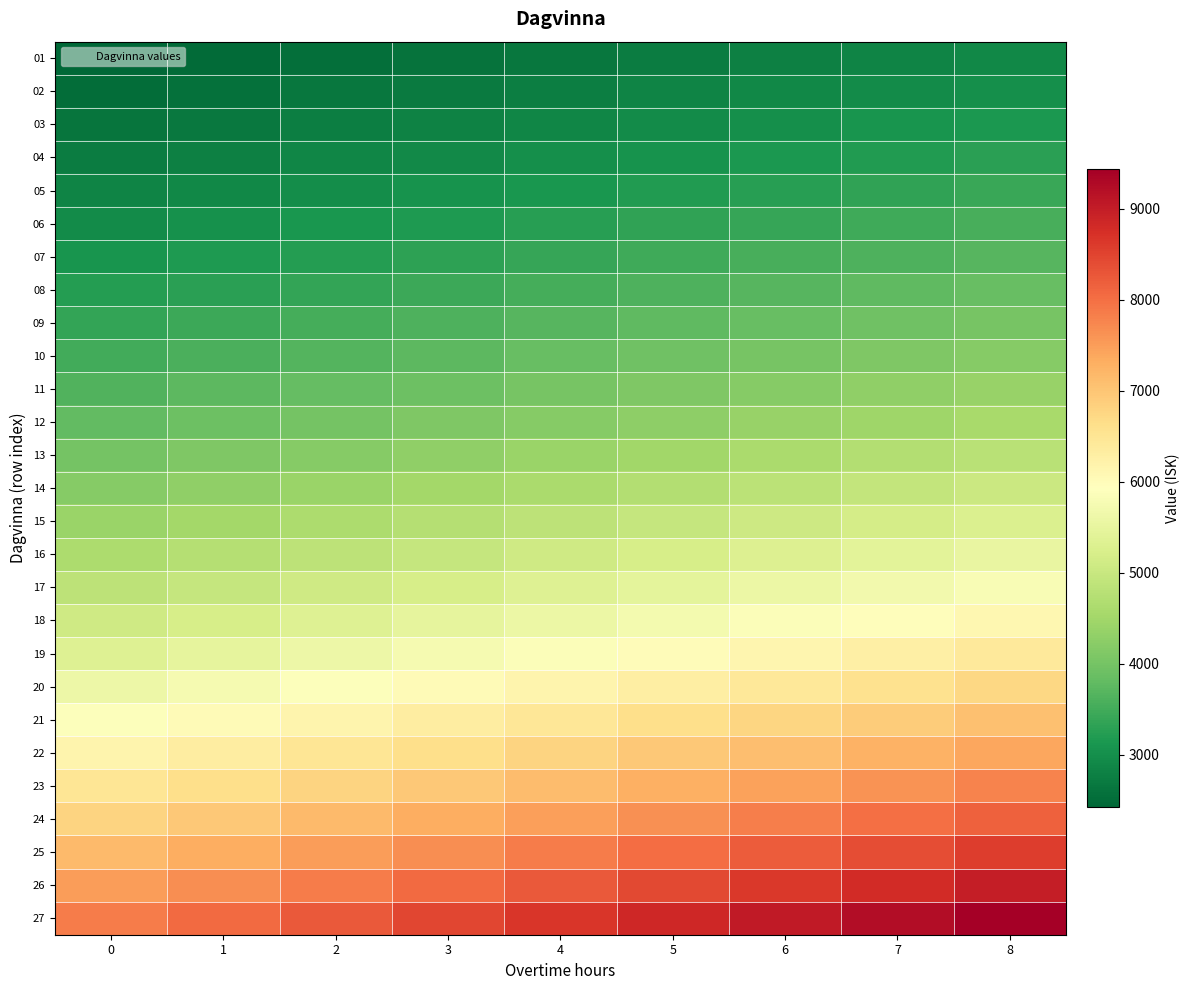

What is the smallest value displayed?

2420.5